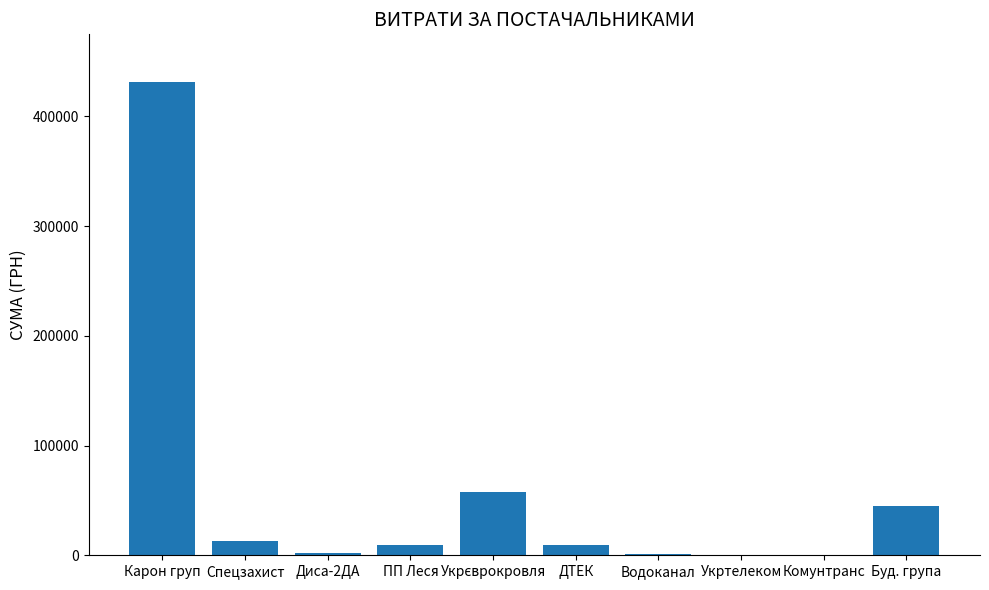

Count the number of data series in this chart.

1